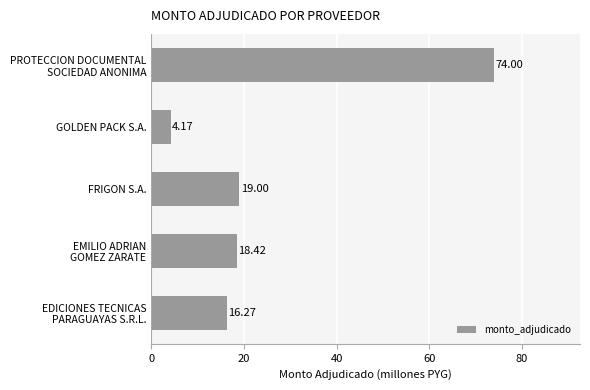

Rank the categories by value from highest to lowest.

PROTECCION DOCUMENTAL
SOCIEDAD ANONIMA, FRIGON S.A., EMILIO ADRIAN
GOMEZ ZARATE, EDICIONES TECNICAS
PARAGUAYAS S.R.L., GOLDEN PACK S.A.